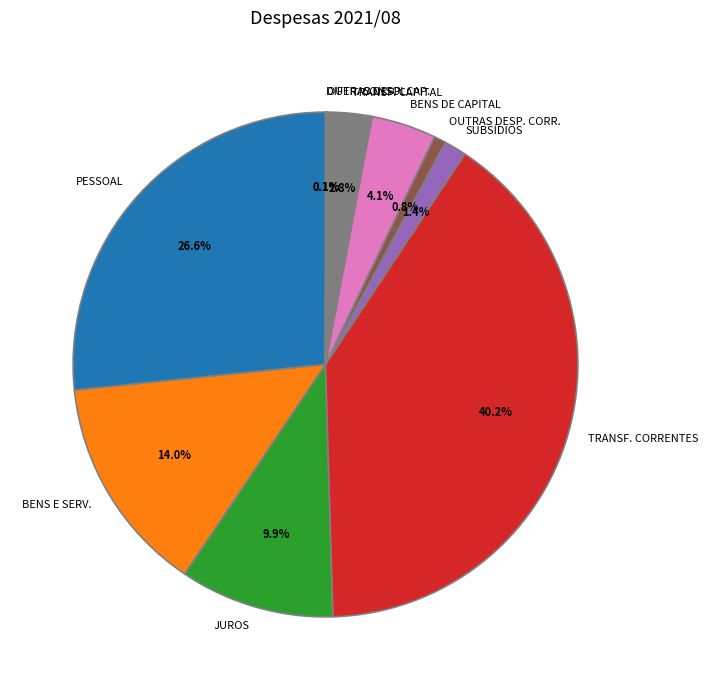

Is there any slice that represents more than half of the pie?

No